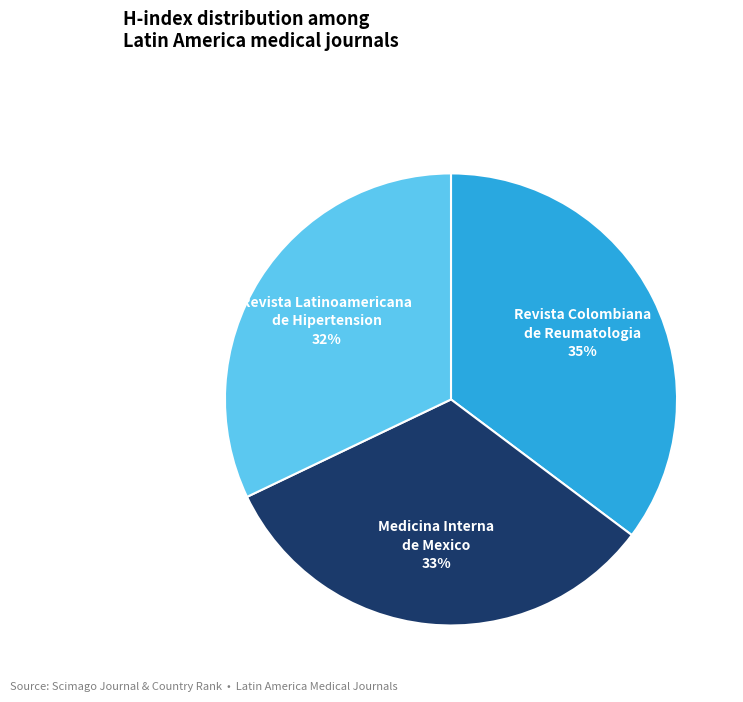

Does Revista Latinoamericana de Hipertension account for over 50% of the chart?

No